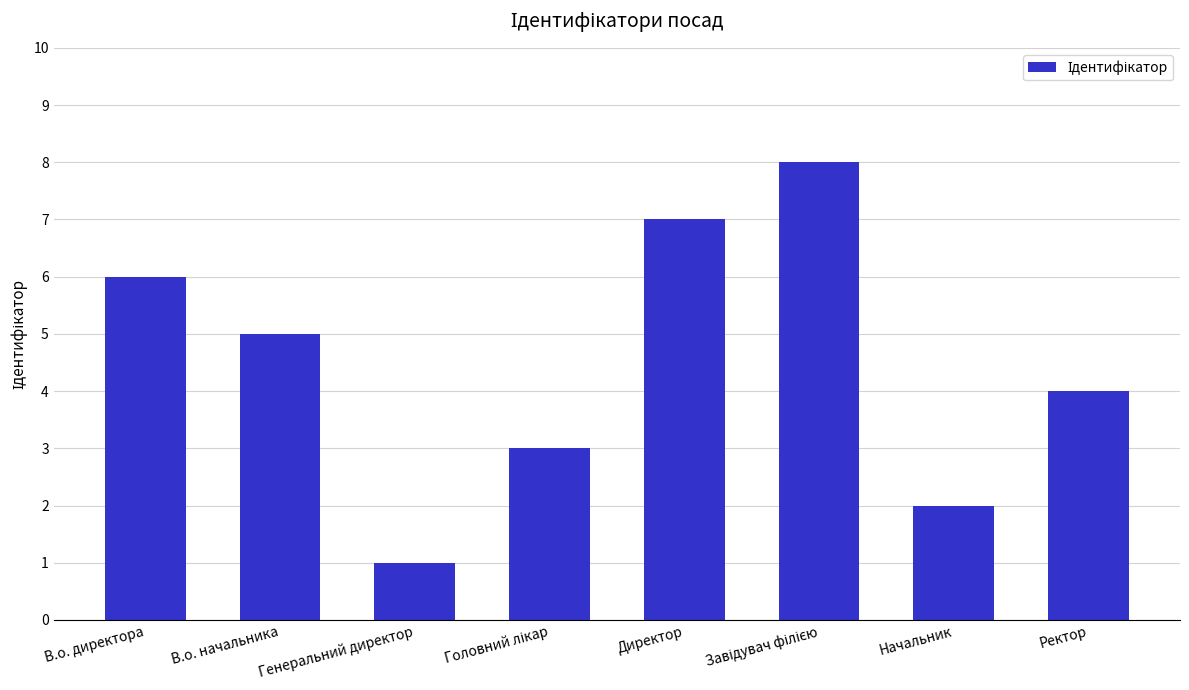

Approximately how many times larger is the value at Ректор compared to Директор?

0.6